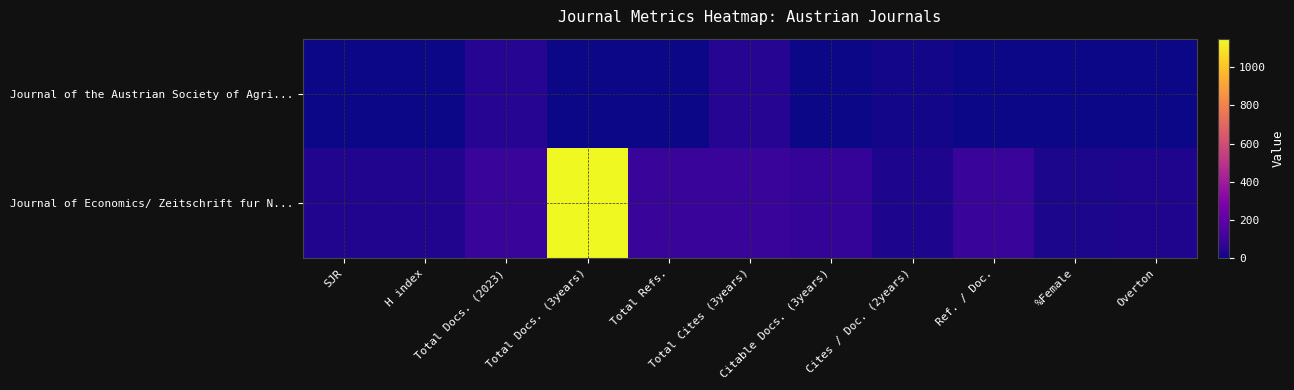

What is the total value across all series at Citable Docs. (3years)?

85